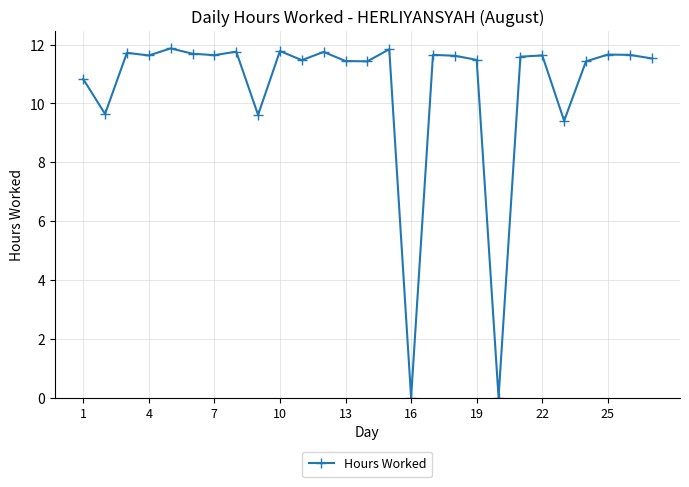

True or false: there are more than 0 points higher than both neighbors.

True